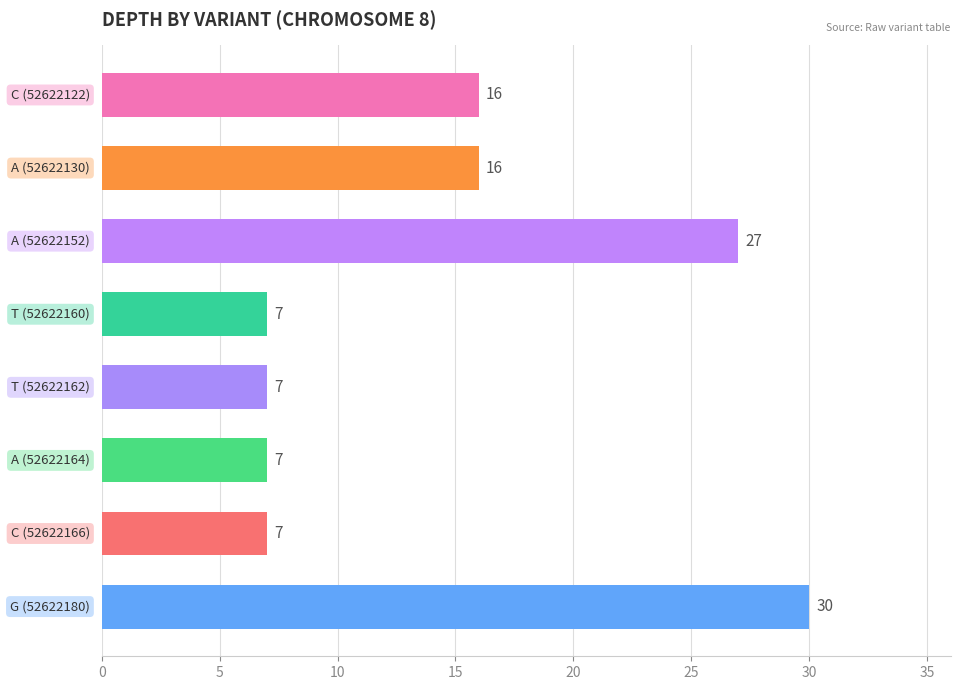

Count the values in the range 7 to 27.

7